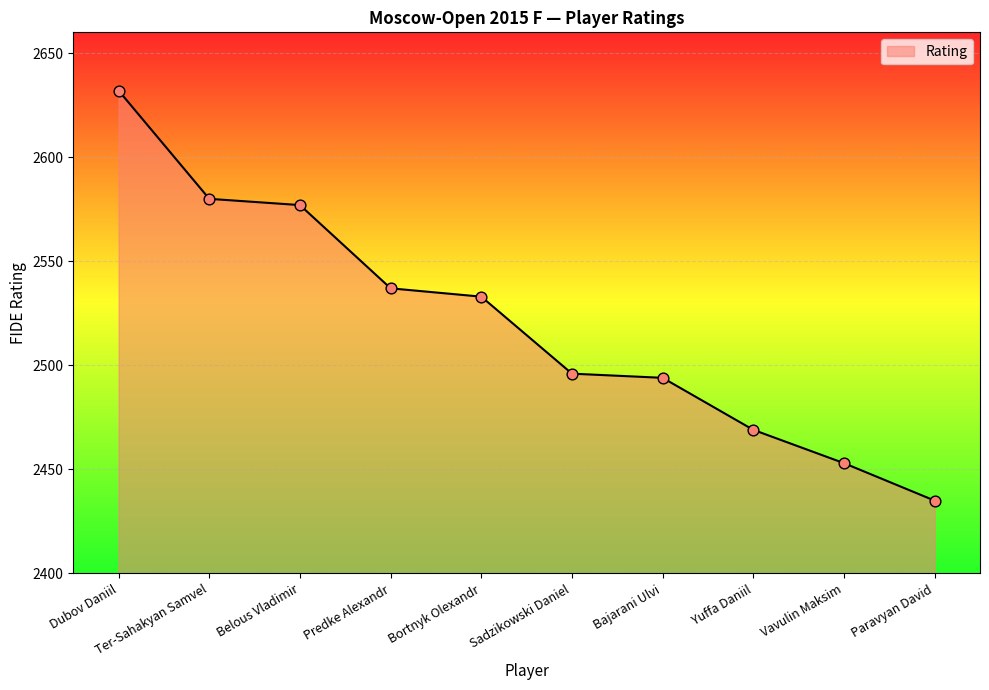

Which has a higher value, Yuffa Daniil or Vavulin Maksim?

Yuffa Daniil